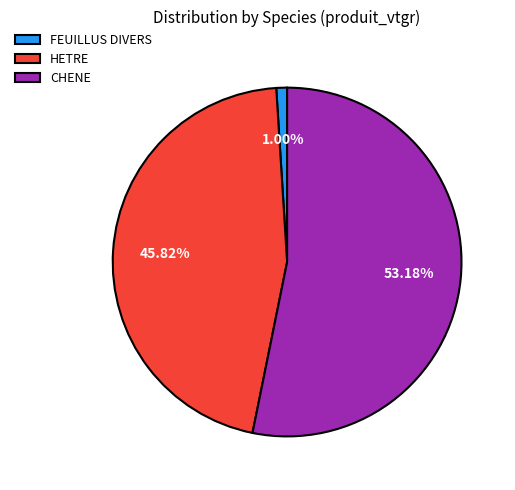

Which has a higher value, CHENE or HETRE?

CHENE